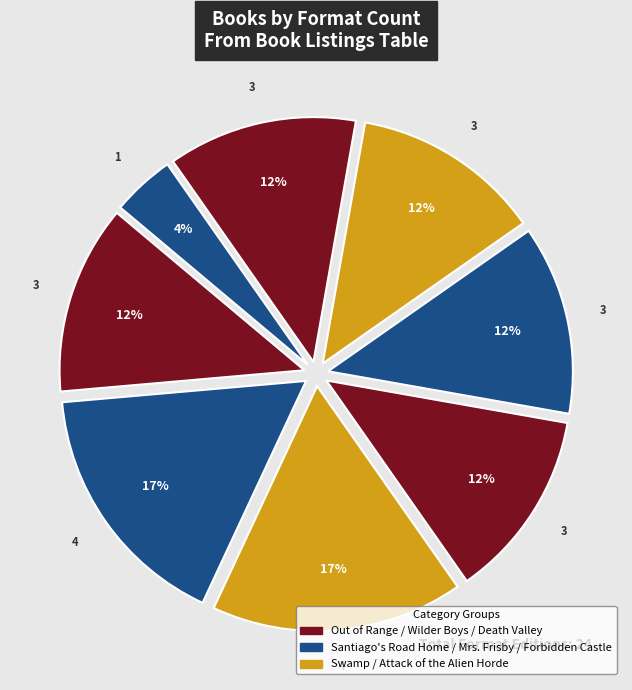

What is the smallest slice in the pie chart?

Forbidden Castle